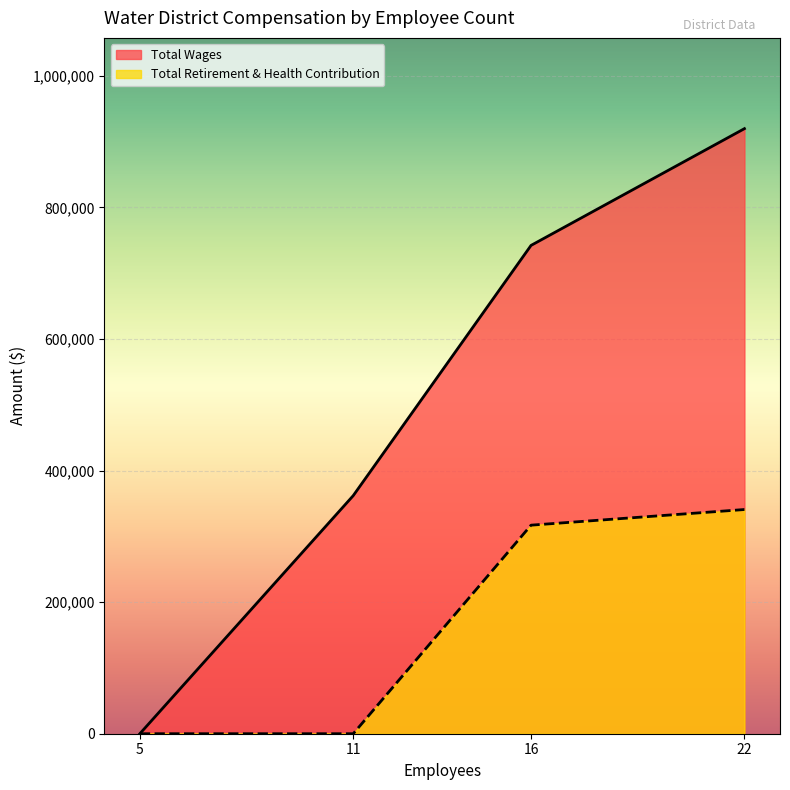

True or false: Total Wages has more than 2 points higher than both neighbors.

False